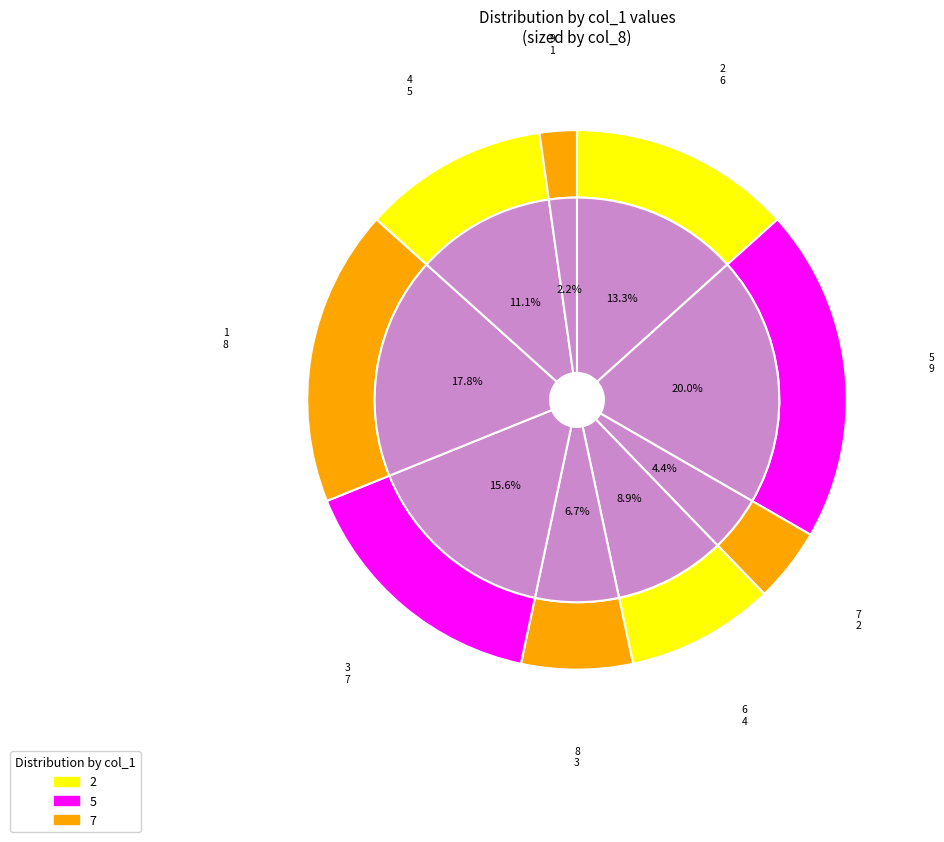

Is 8 the majority of the pie?

No